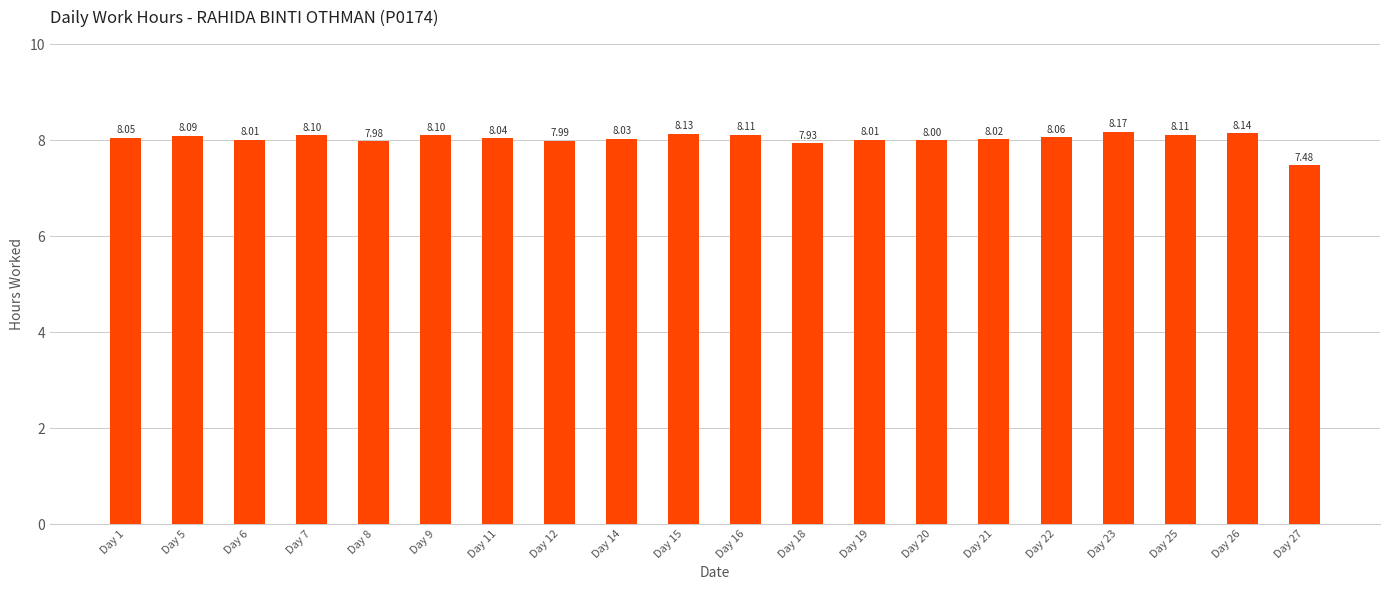

Reading left to right, what are all the values shown in this chart?

Day 1=8.1	Day 5=8.1	Day 6=8.0	Day 7=8.1	Day 8=8.0	Day 9=8.1	Day 11=8.0	Day 12=8.0	Day 14=8.0	Day 15=8.1	Day 16=8.1	Day 18=7.9	Day 19=8.0	Day 20=8.0	Day 21=8.0	Day 22=8.1	Day 23=8.2	Day 25=8.1	Day 26=8.1	Day 27=7.5